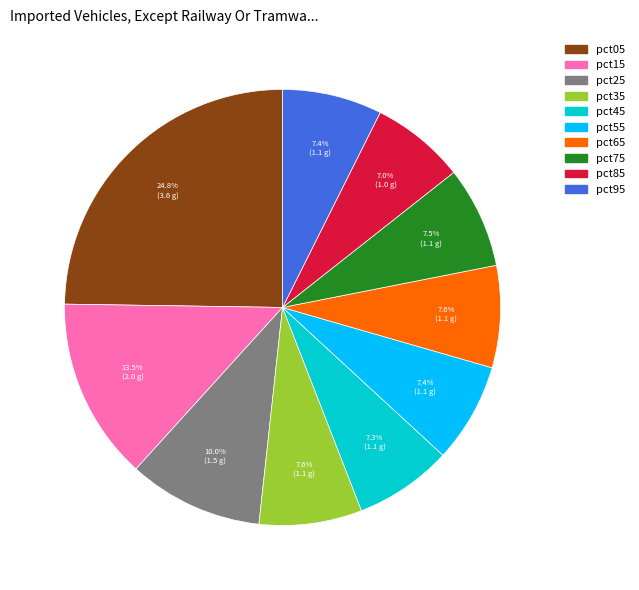

Does pct15 represent more than half of the total?

No